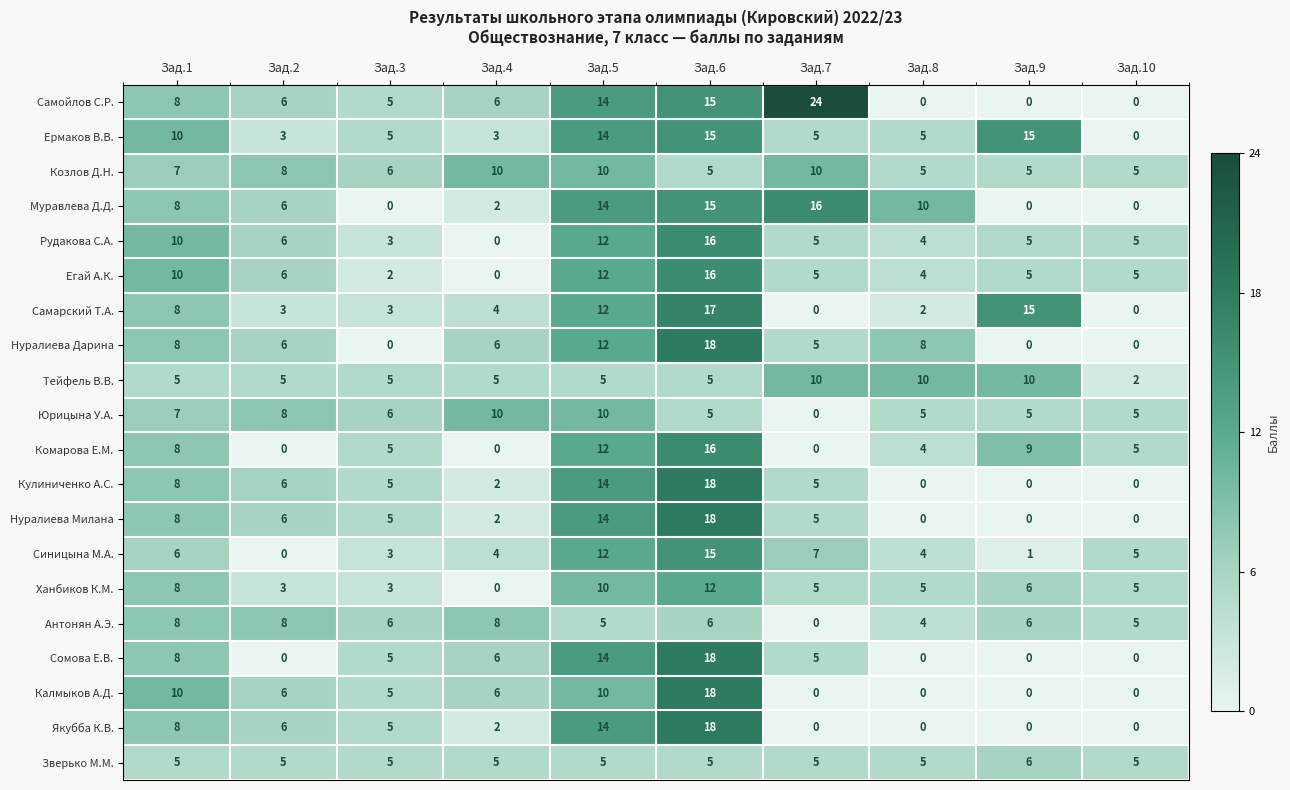

At which category does the chart reach its peak across all series?

Зад.7